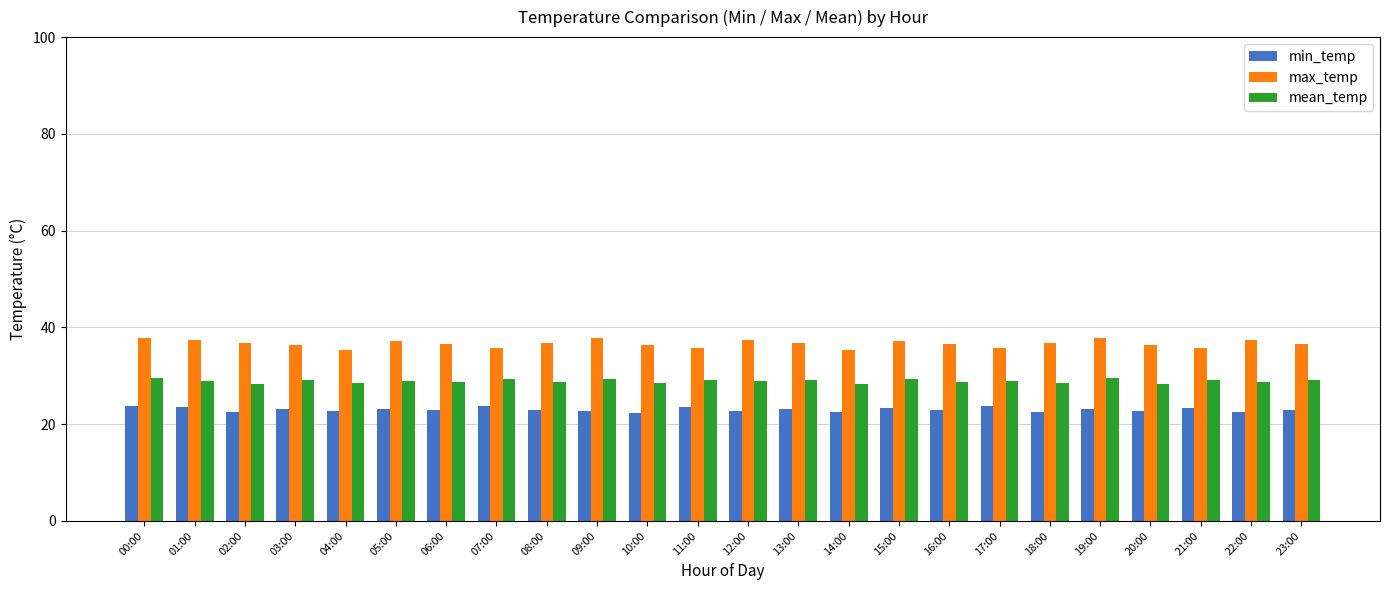

The value of min_temp at 10:00 is 11.0. True or false?

False